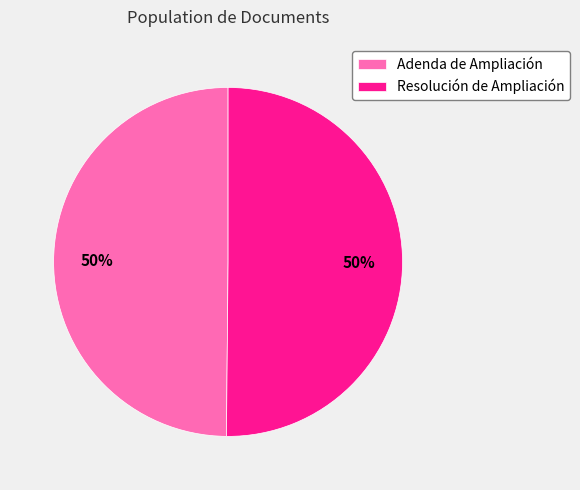

True or false: Adenda de Ampliación accounts for 50% of the total.

True